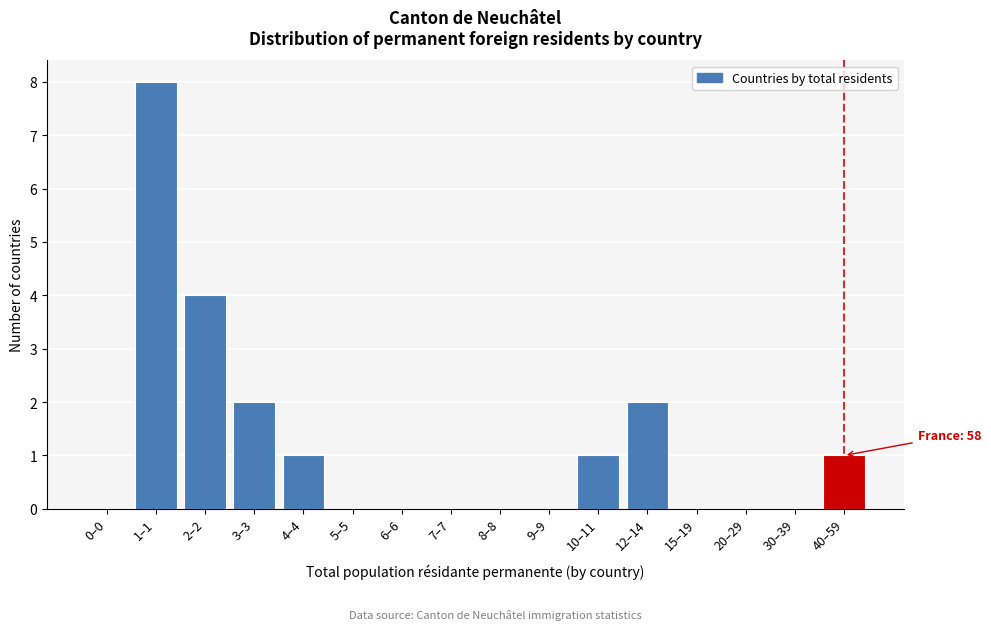

Reading left to right, what are all the values shown in this chart?

0–0=0	1–1=8	2–2=4	3–3=2	4–4=1	5–5=0	6–6=0	7–7=0	8–8=0	9–9=0	10–11=1	12–14=2	15–19=0	20–29=0	30–39=0	40–59=1